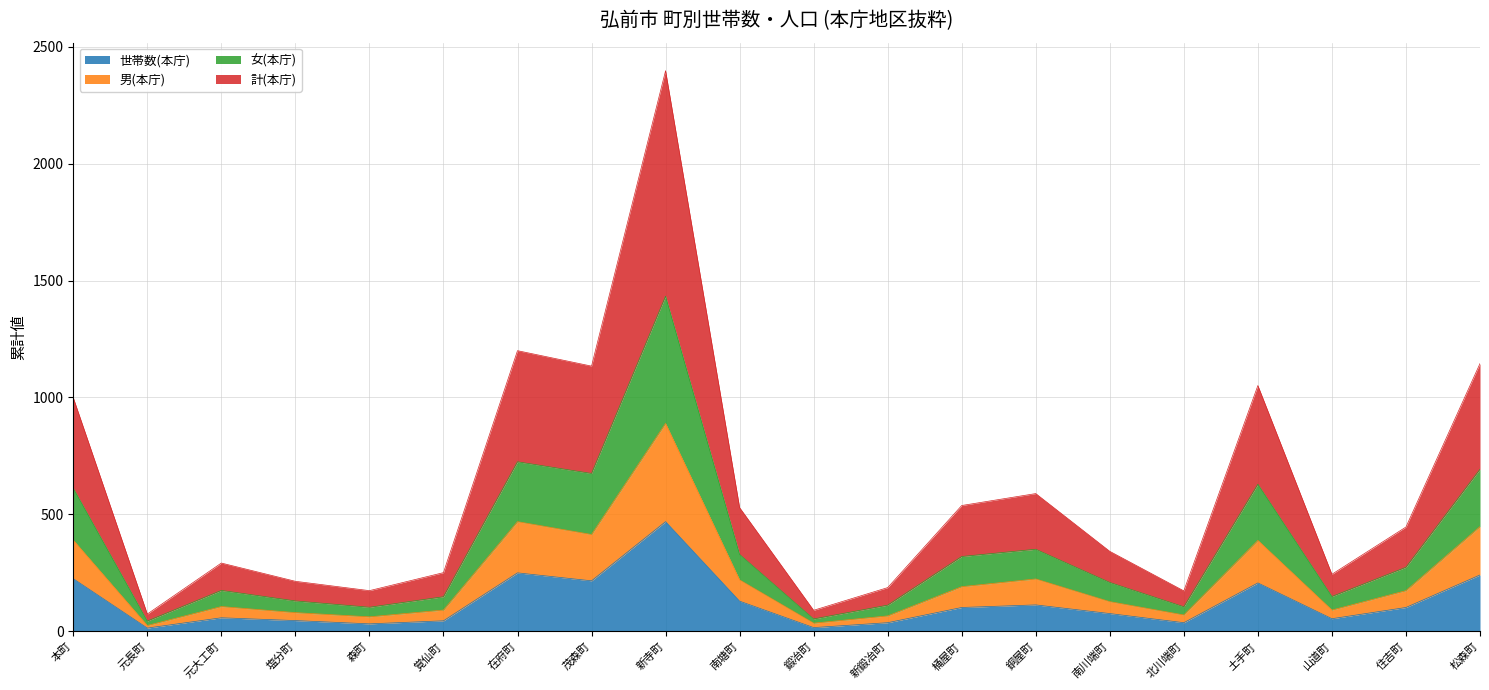

What are all the series names shown in the legend?

世帯数(本庁), 男(本庁), 女(本庁), 計(本庁)